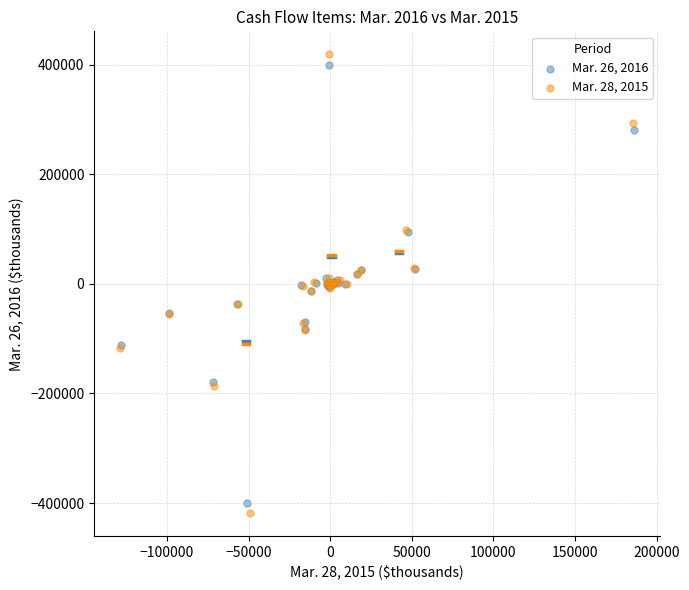

Which series has the widest spread of Y values?

Mar. 28, 2015